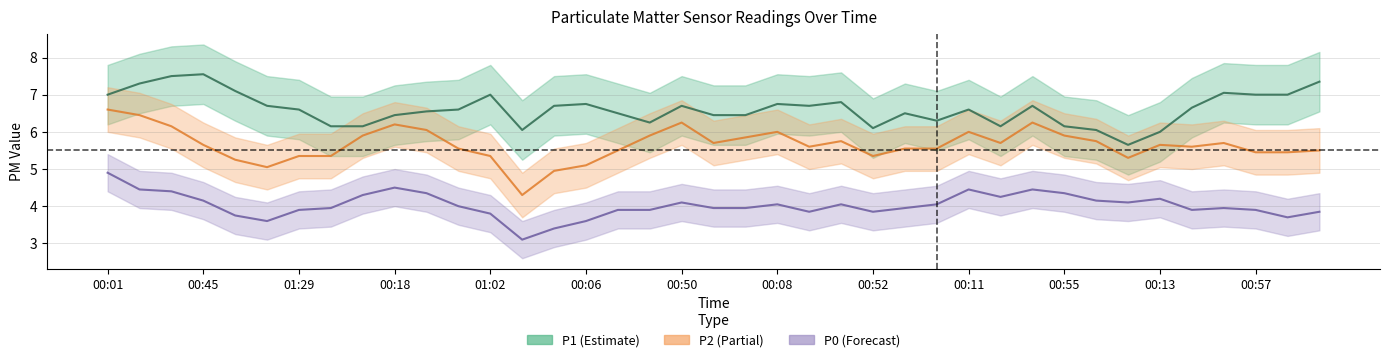

Which series has the widest spread of values?

P1